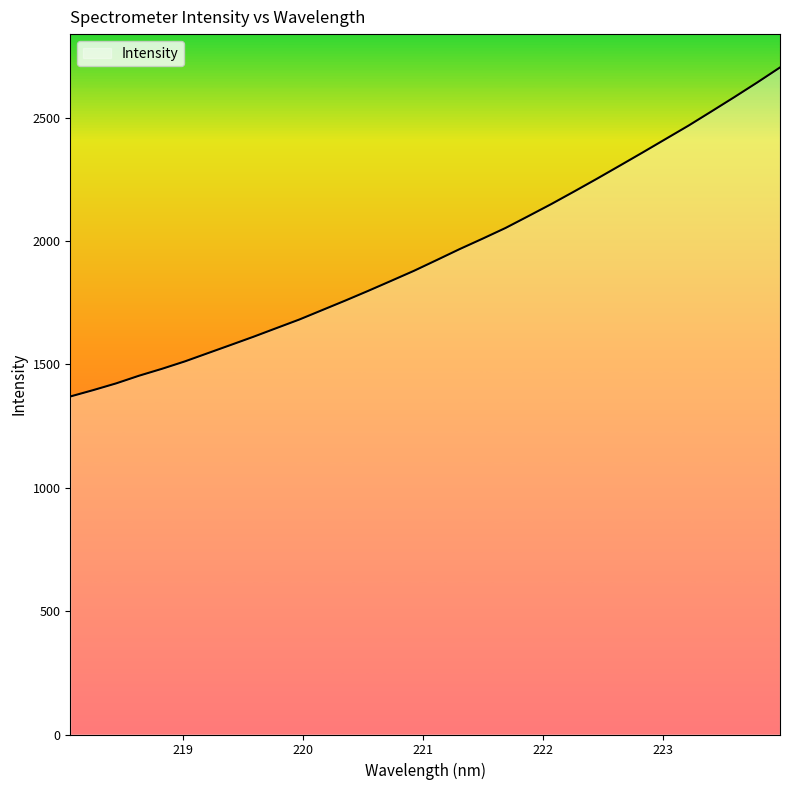

Reading left to right, what are all the values shown in this chart?

1369.6	1395.4	1422.7	1453.8	1481.7	1511.8	1545.1	1578.3	1611.8	1646.8	1681.6	1719.8	1758.1	1797.4	1837.9	1878.7	1922.6	1966.9	2009.1	2052.3	2100.5	2149.2	2200.2	2252.1	2305.2	2358.6	2412.9	2467.2	2524.5	2582.4	2641.7	2702.8